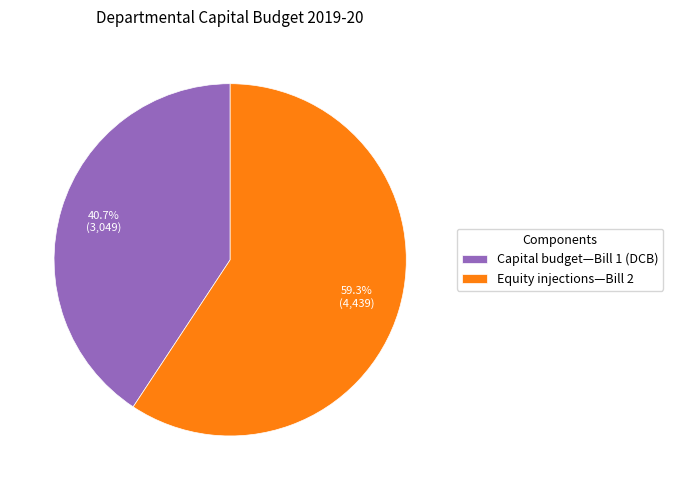

The Capital budget—Bill 1 (DCB) slice represents 41% of the pie. True or false?

True